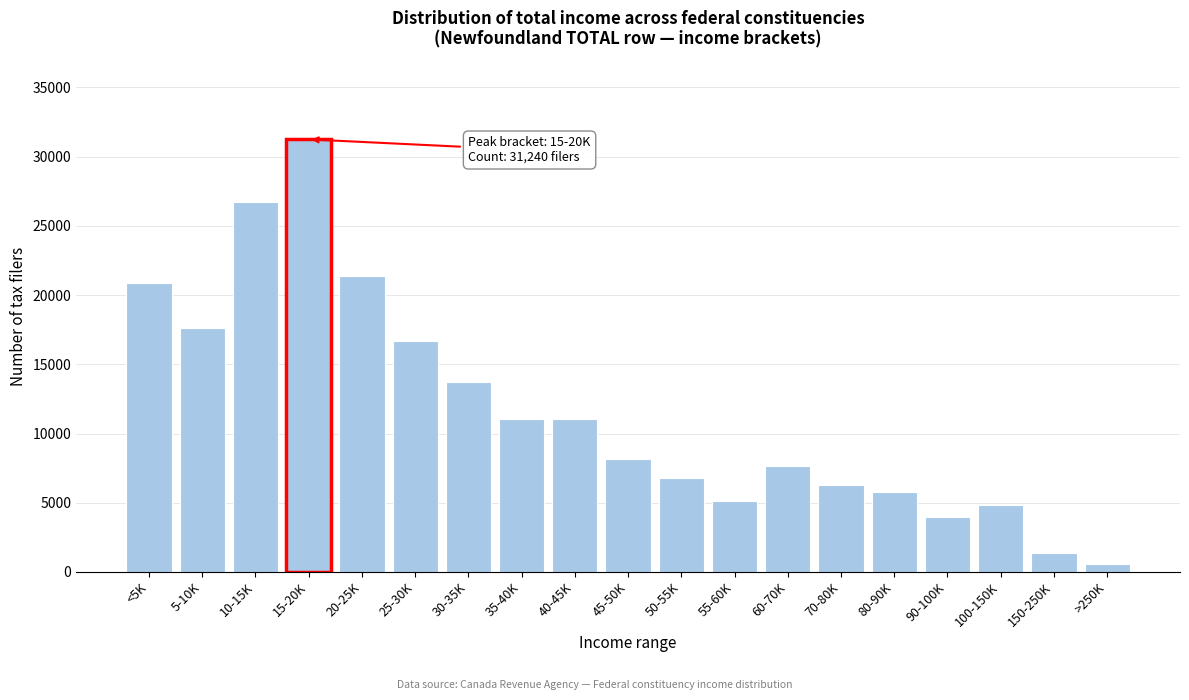

What is the difference between the second highest and second lowest values?

25330